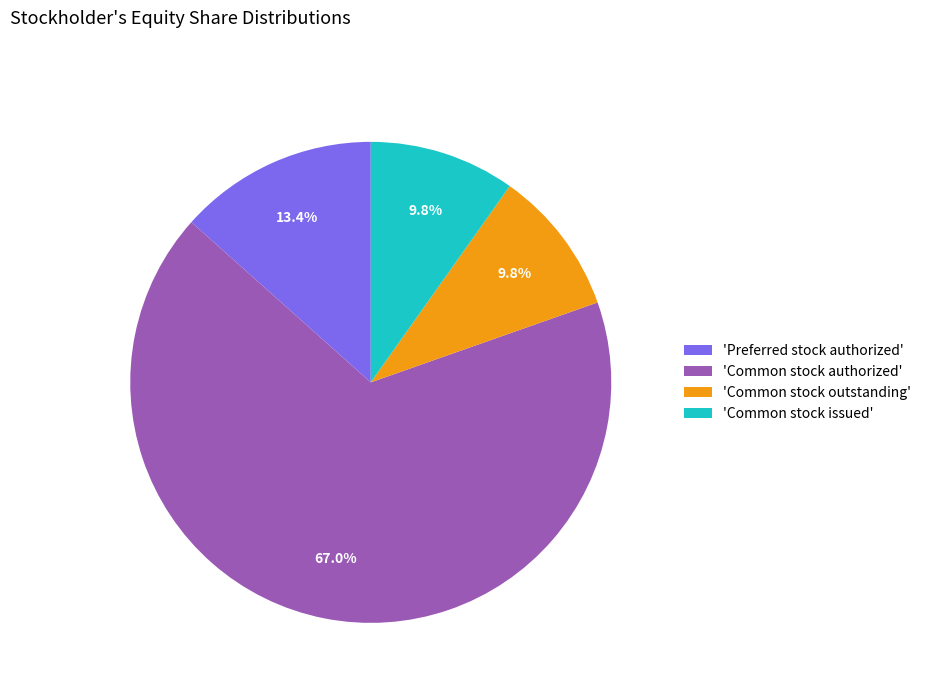

Is there a majority slice in this chart?

Yes